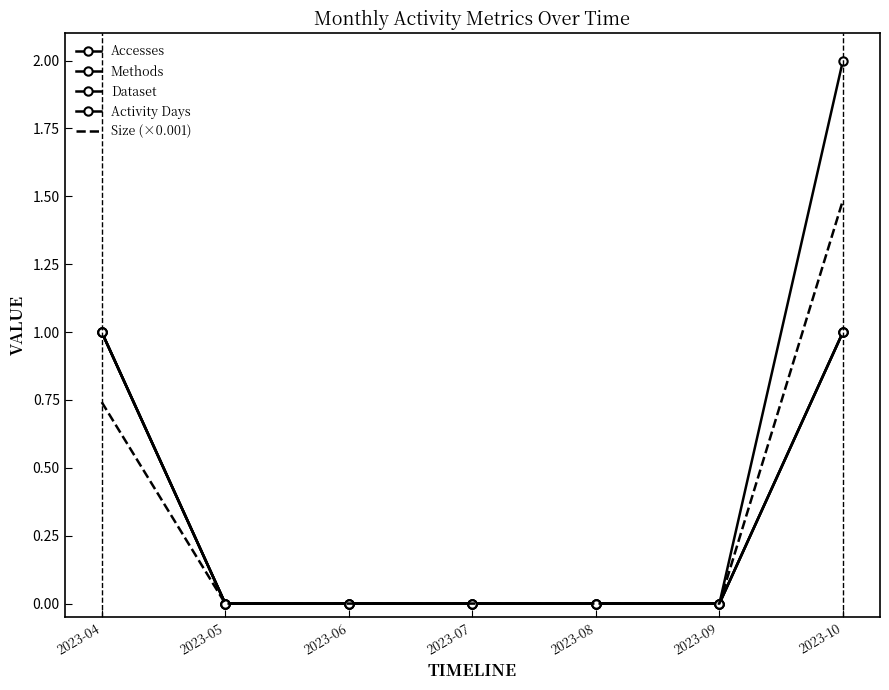

What is the sum of the Methods values at 2023-06 and 2023-10?

1.0